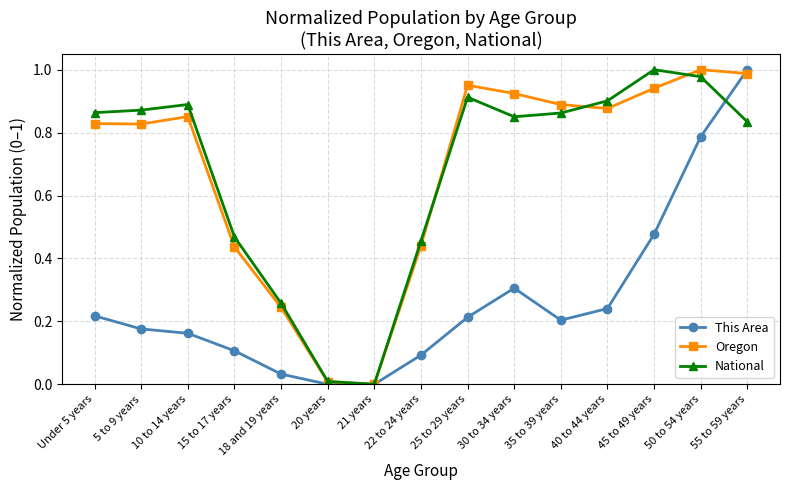

Is this an area chart (filled region under the line)?

No